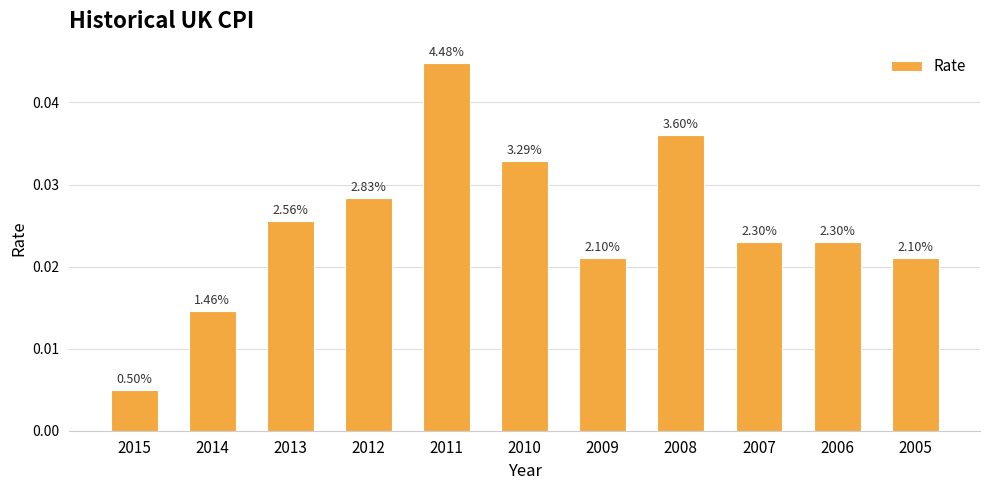

Count the values in the range 0 to 1.

11